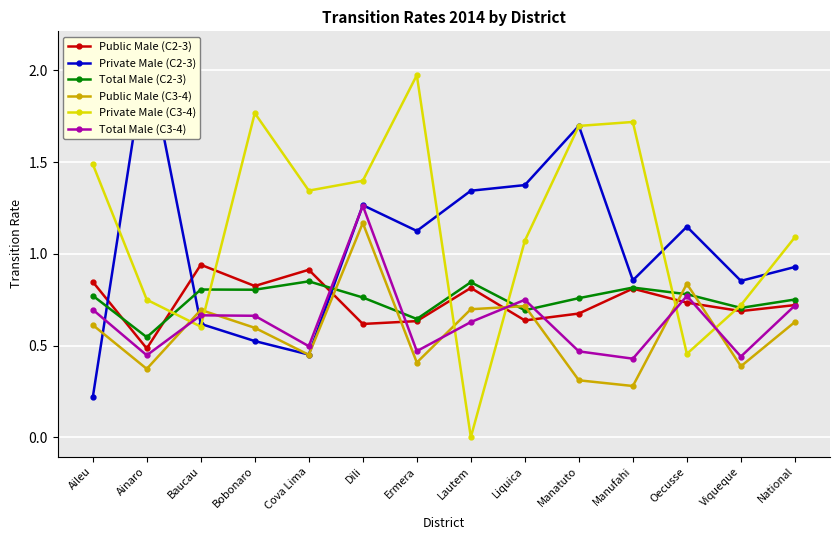

Is this an area chart (filled region under the line)?

No